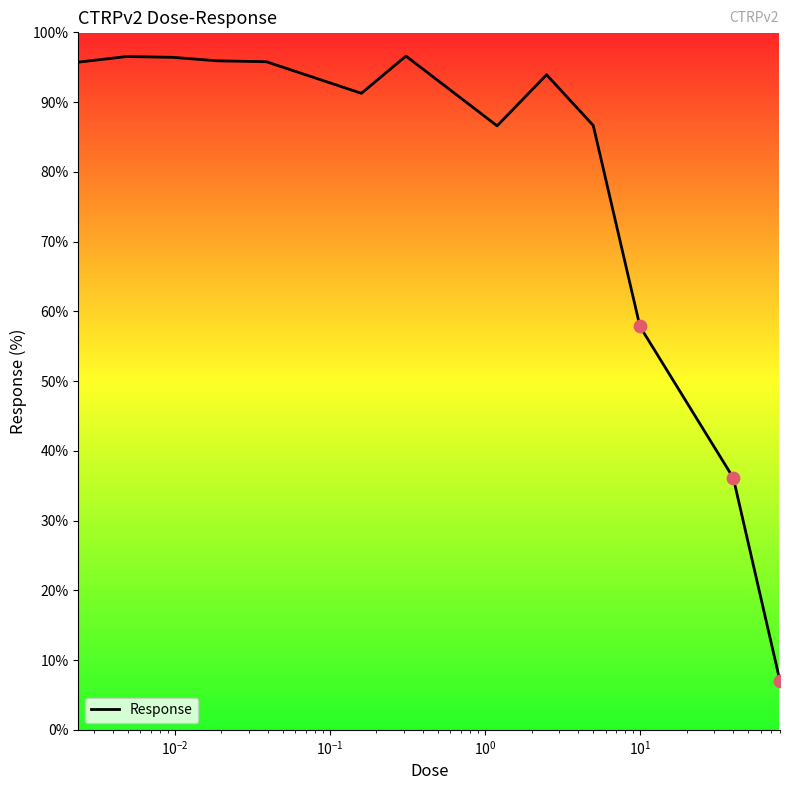

What is the smallest value displayed?

7.0